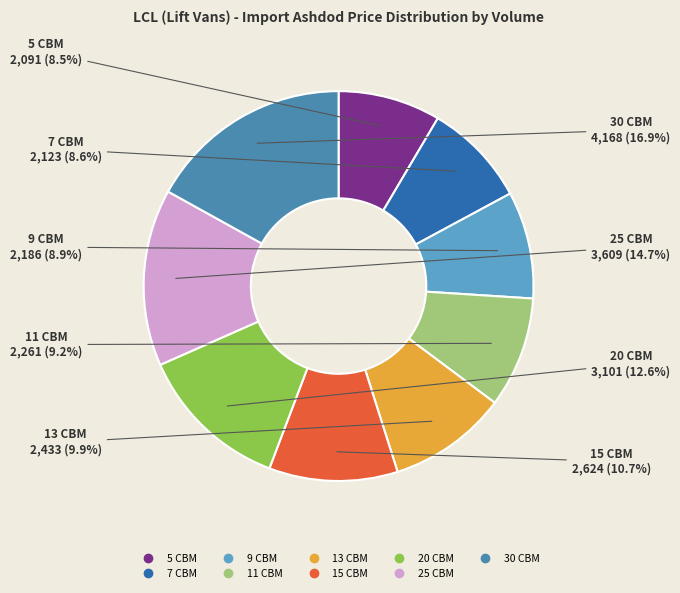

Which has a higher value, 20 CBM or 11 CBM?

20 CBM